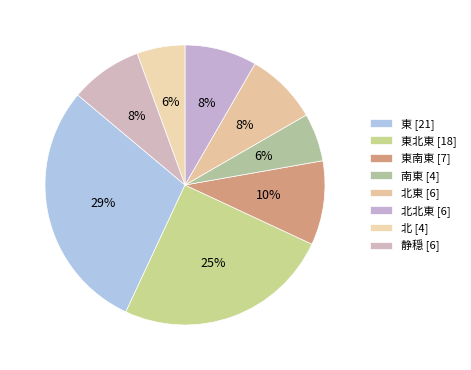

Is there a majority slice in this chart?

No